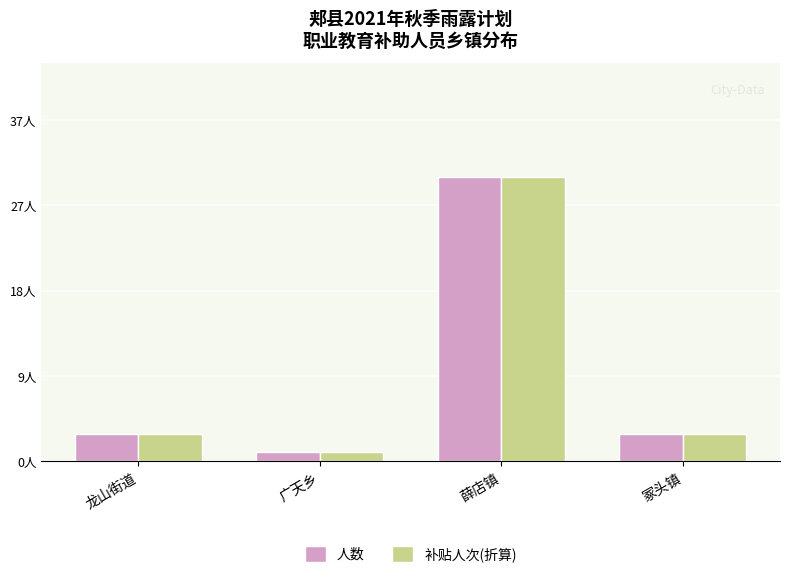

What is the total value across all series at 冢头镇?

6